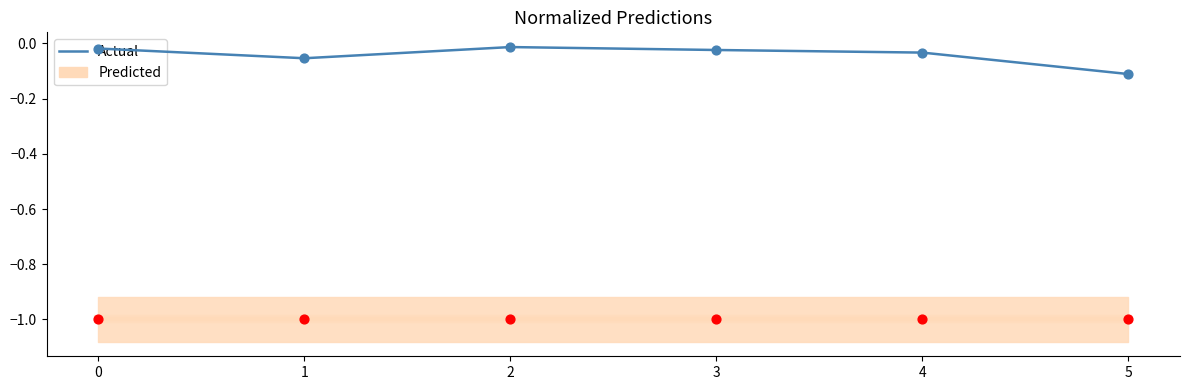

Which series has the largest Y range (max minus min)?

Actual